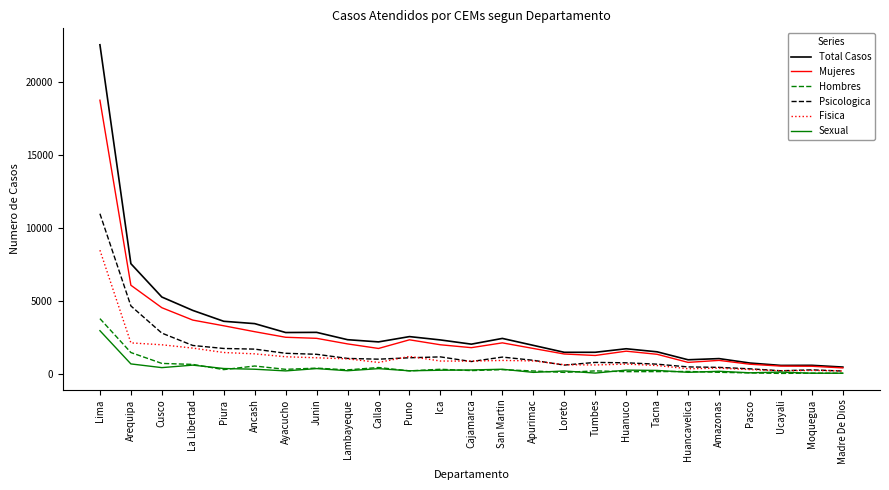

List the series in order of their peak value, highest first.

Total Casos, Mujeres, Psicologica, Fisica, Hombres, Sexual